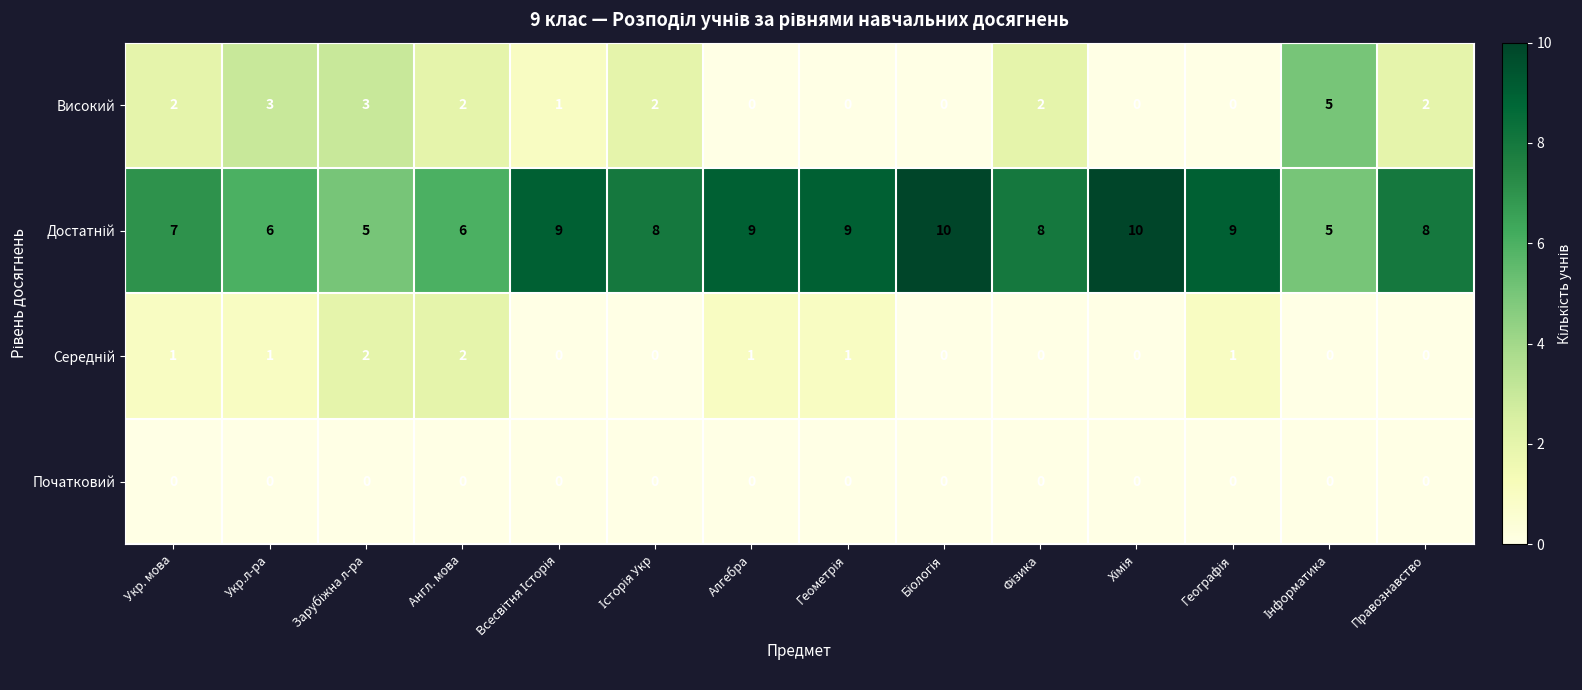

What is the difference between the maximum and minimum values in the Високий series?

5